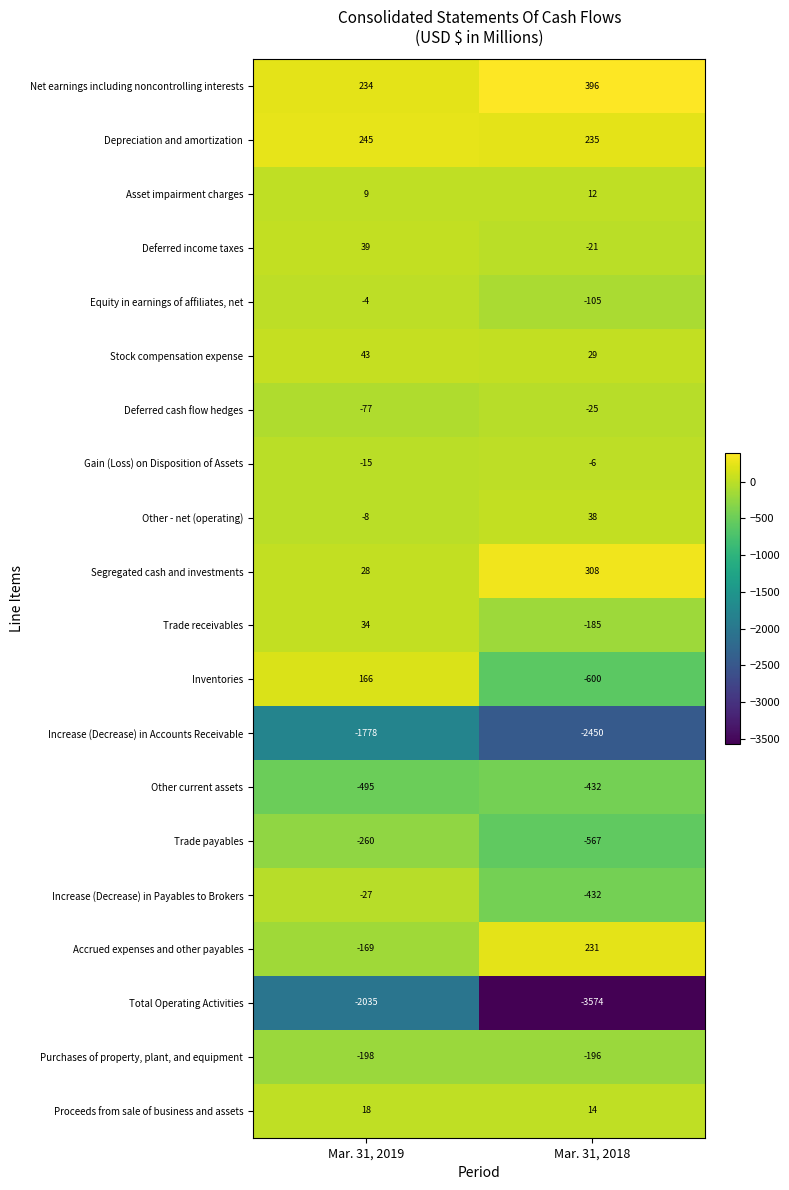

Between Mar. 31, 2019 and Mar. 31, 2018, which series saw the biggest shift?

Total Operating Activities